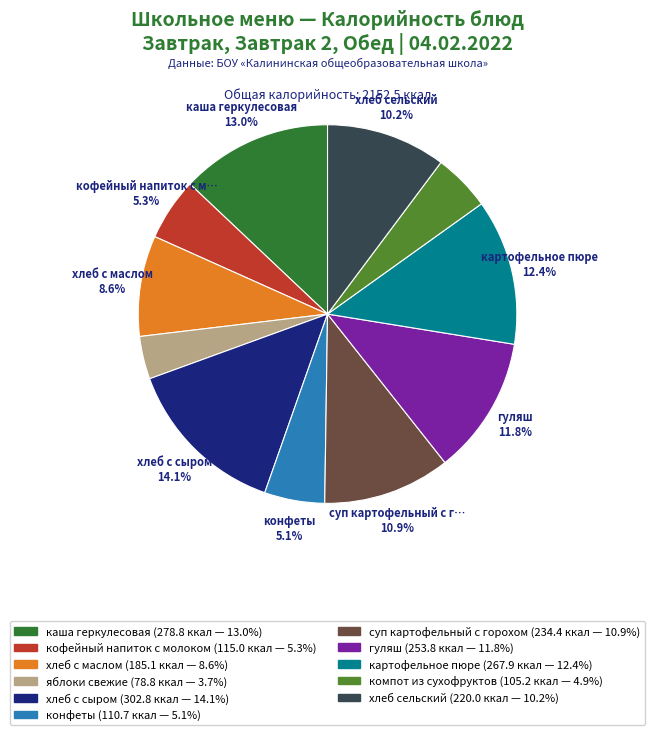

How many slices are in this pie chart?

11